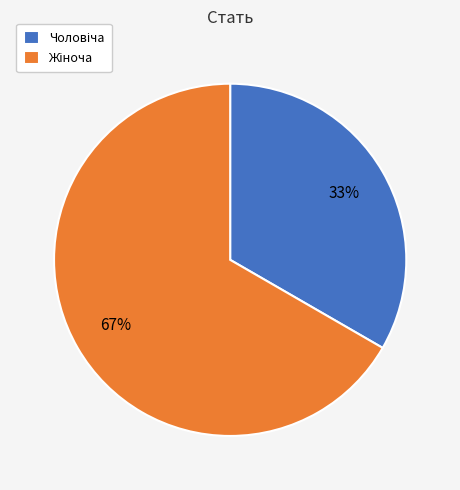

Is there a majority slice in this chart?

Yes